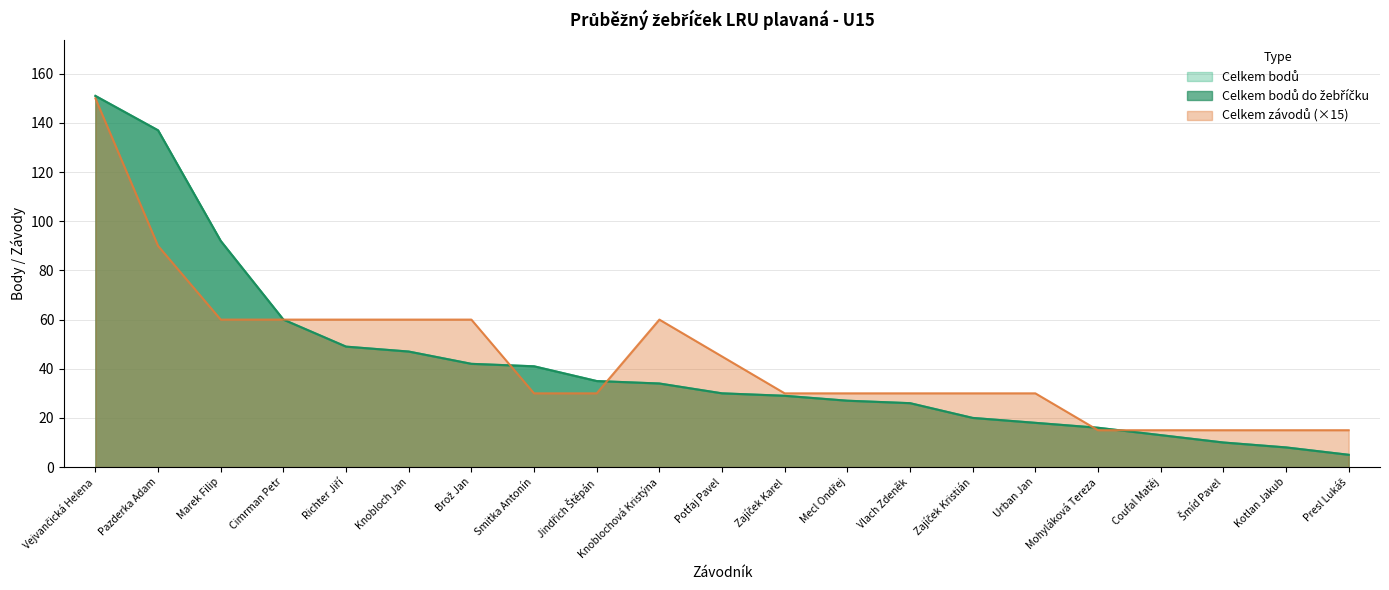

How many lines are shown in the chart?

3